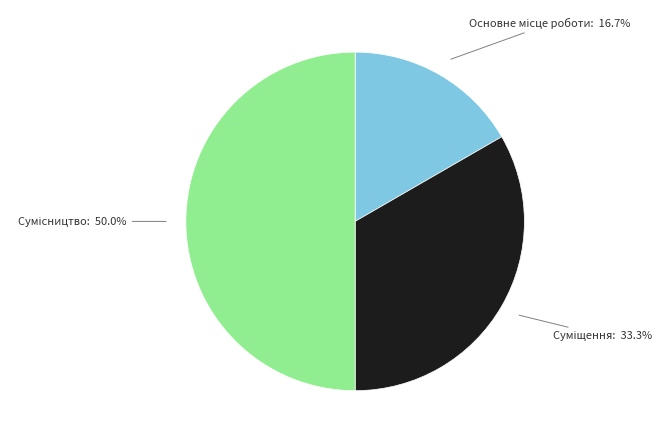

Rank the categories by value from highest to lowest.

Сумісництво, Суміщення, Основне місце роботи